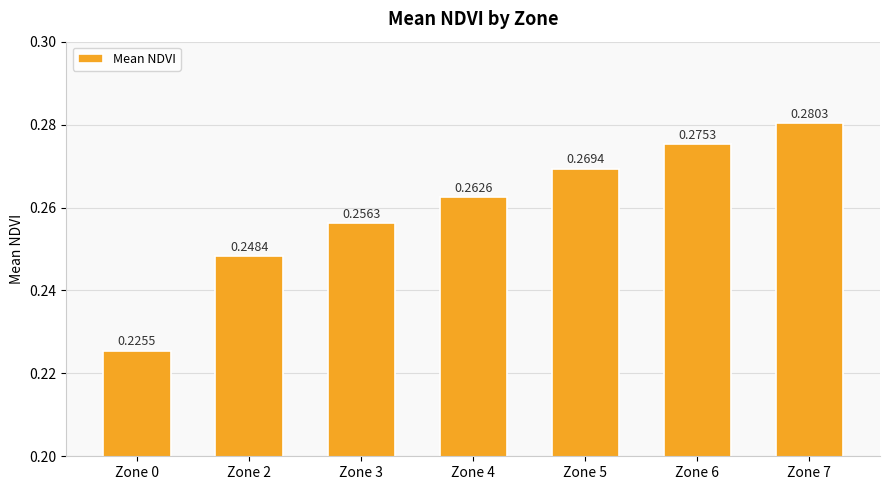

List the labels in order of value, smallest first.

Zone 0, Zone 2, Zone 3, Zone 4, Zone 5, Zone 6, Zone 7